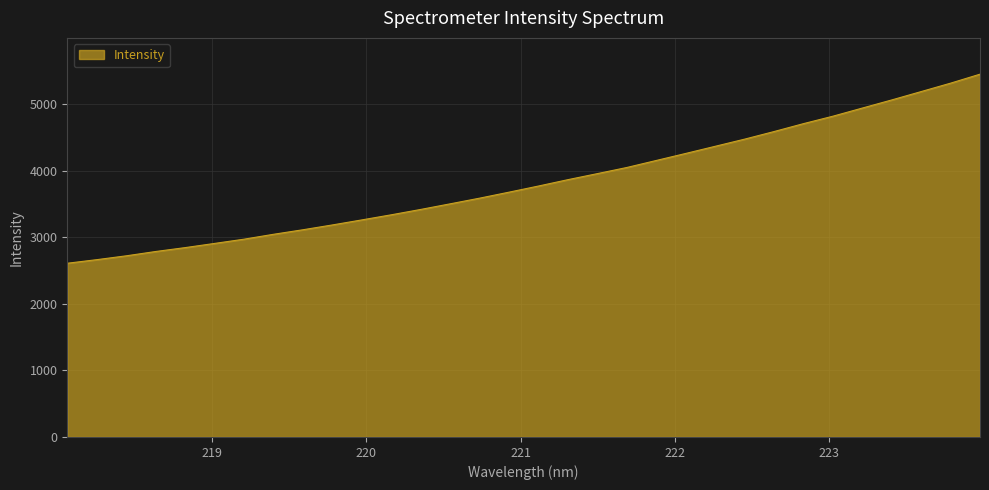

What is the difference between the maximum and minimum values?

2839.4